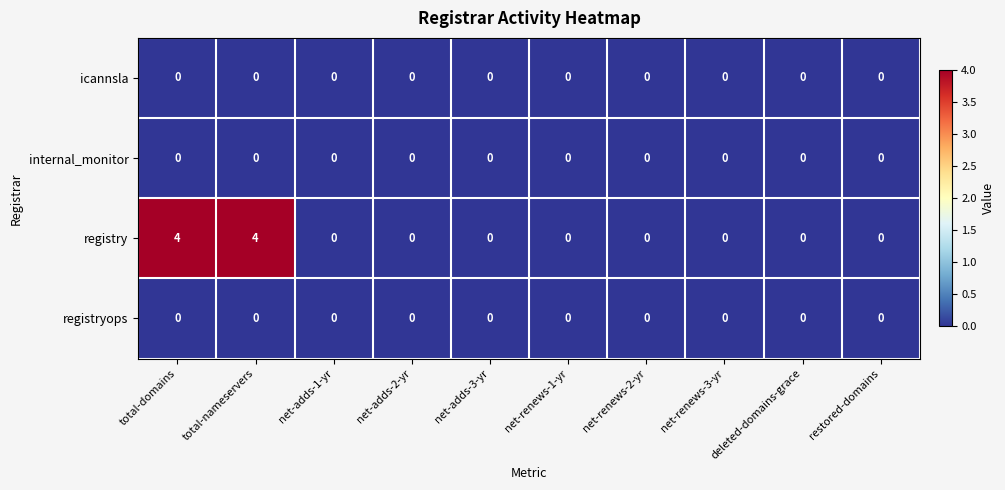

At which category does the chart reach its minimum across all series?

total-domains